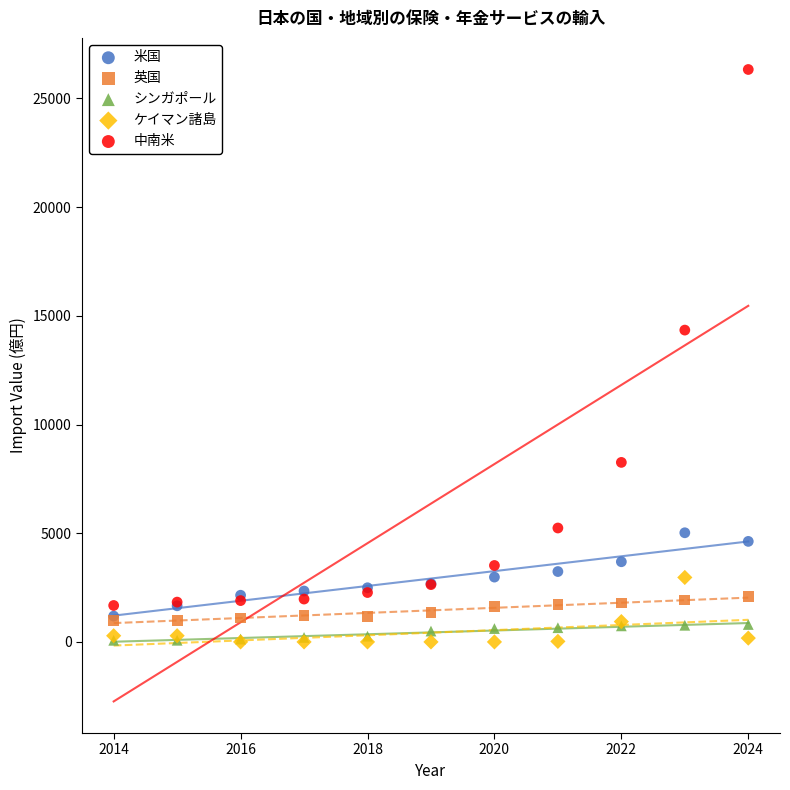

Across all series, what Y value is closest to 13166?

14344.8